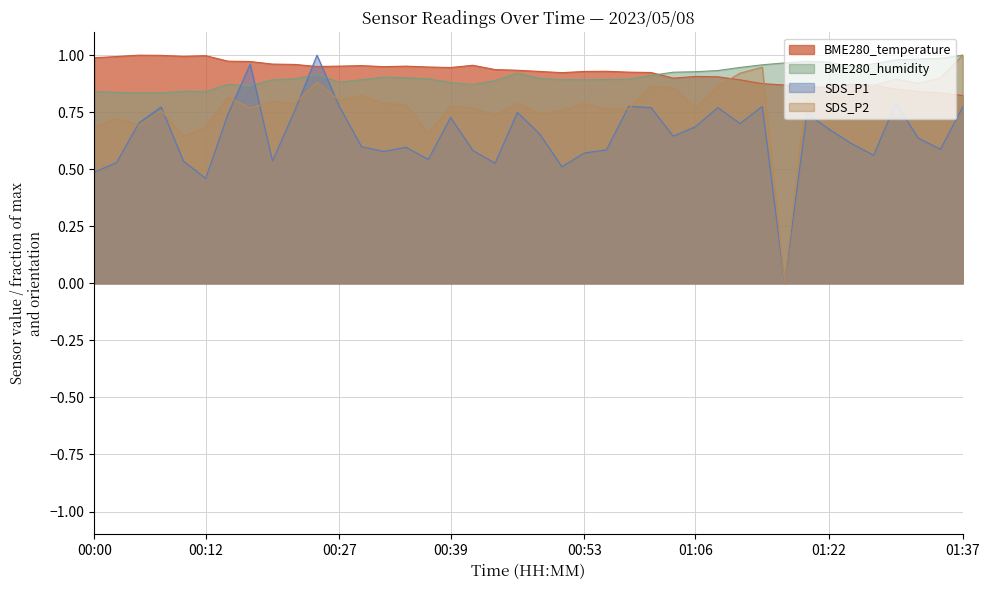

Which series has the largest range (max minus min)?

SDS_P1